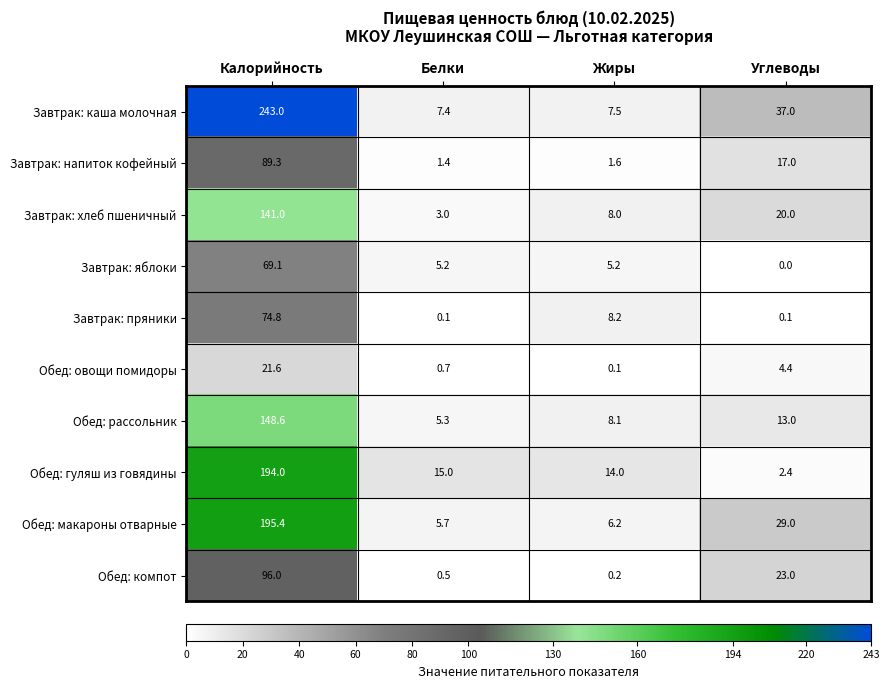

What is the difference between the highest and lowest values at Белки?

14.9